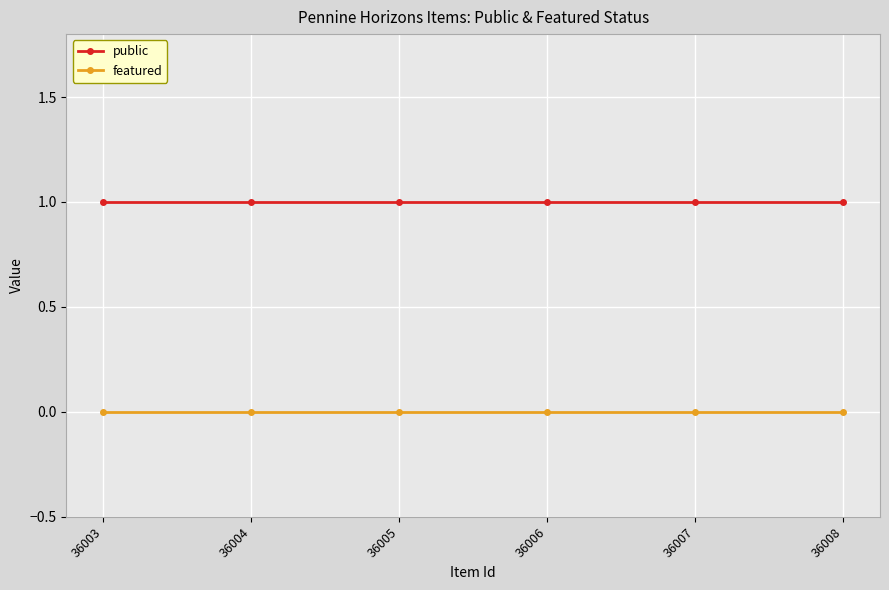

Rank the series by their average value, from highest to lowest.

public, featured